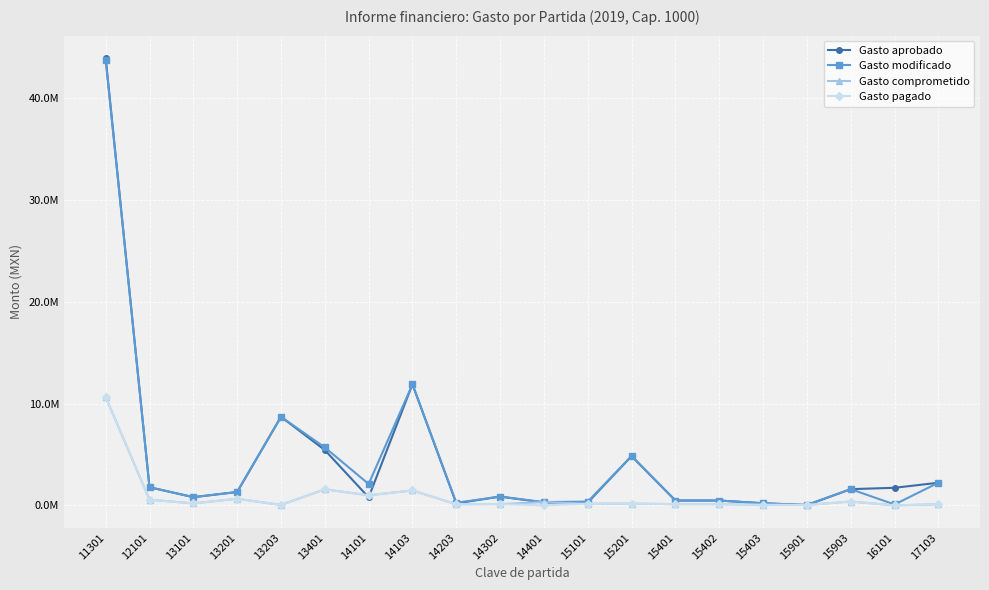

Between 15401 and 15402, which series saw the biggest shift?

Gasto aprobado